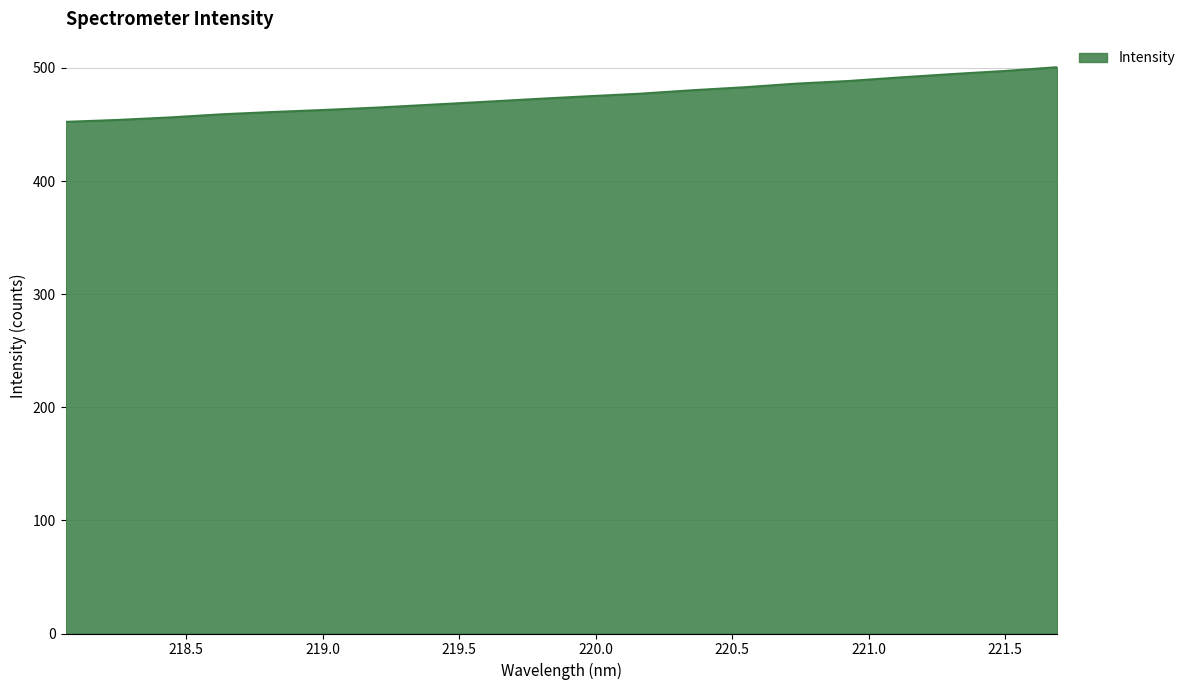

What is the difference between the maximum and minimum values?

48.3